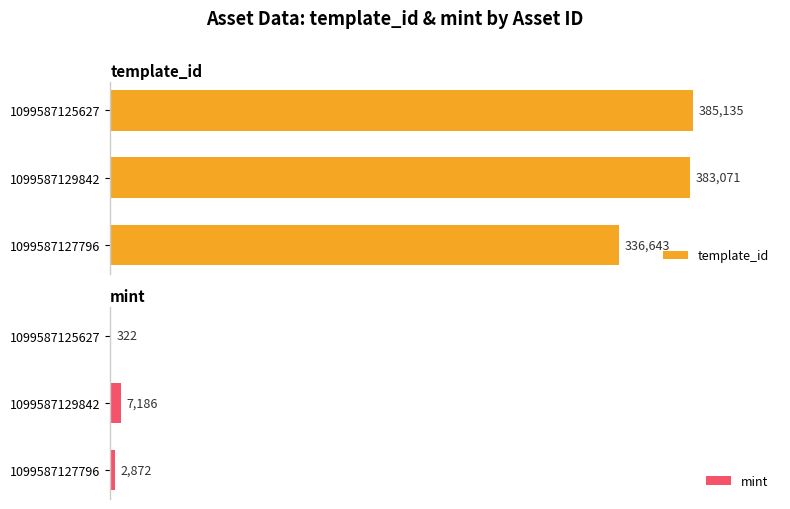

List the labels in order of template_id value, largest first.

1099587125627, 1099587129842, 1099587127796